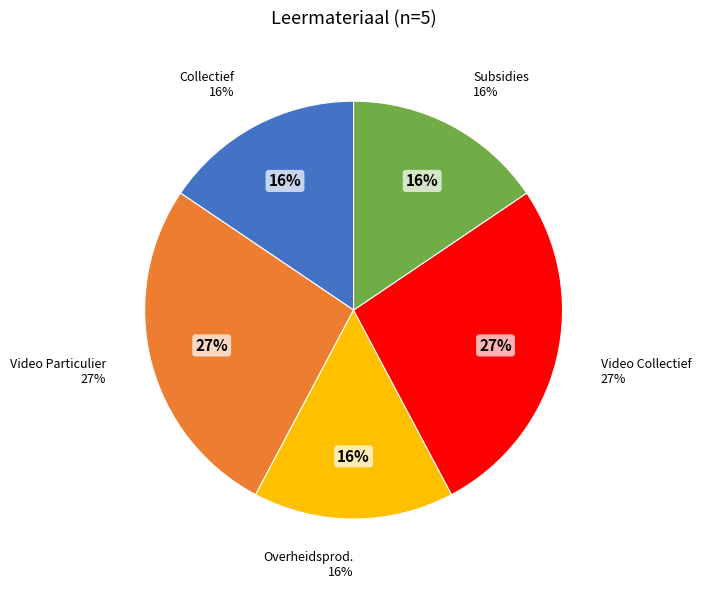

How many segments does this pie chart have?

5